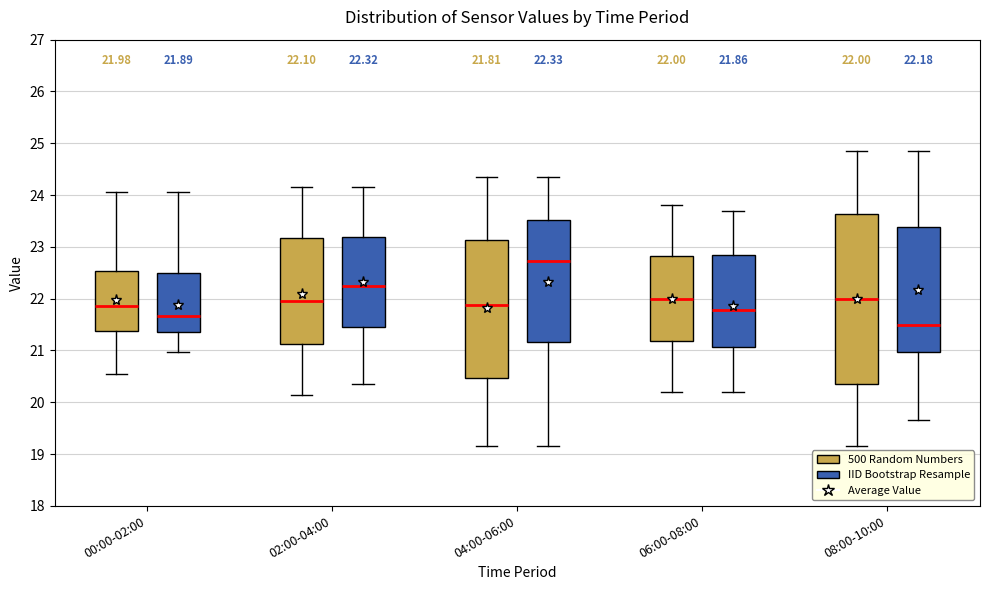

Which box's median line is the lowest?

08:00-10:00 (IID Bootstrap Resample)